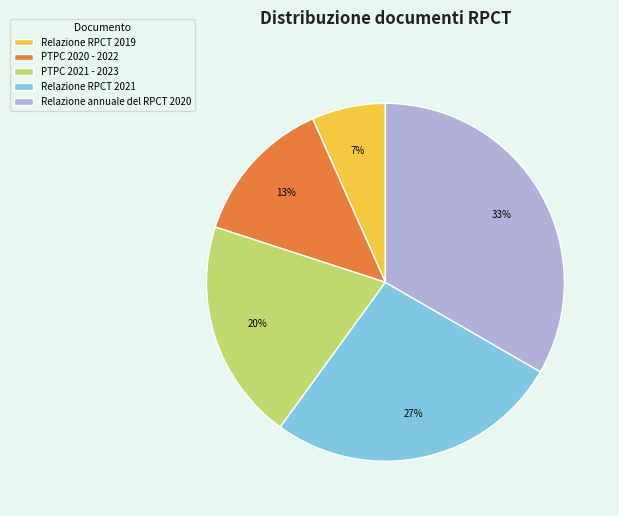

Does Relazione annuale del RPCT 2020 account for over 50% of the chart?

No